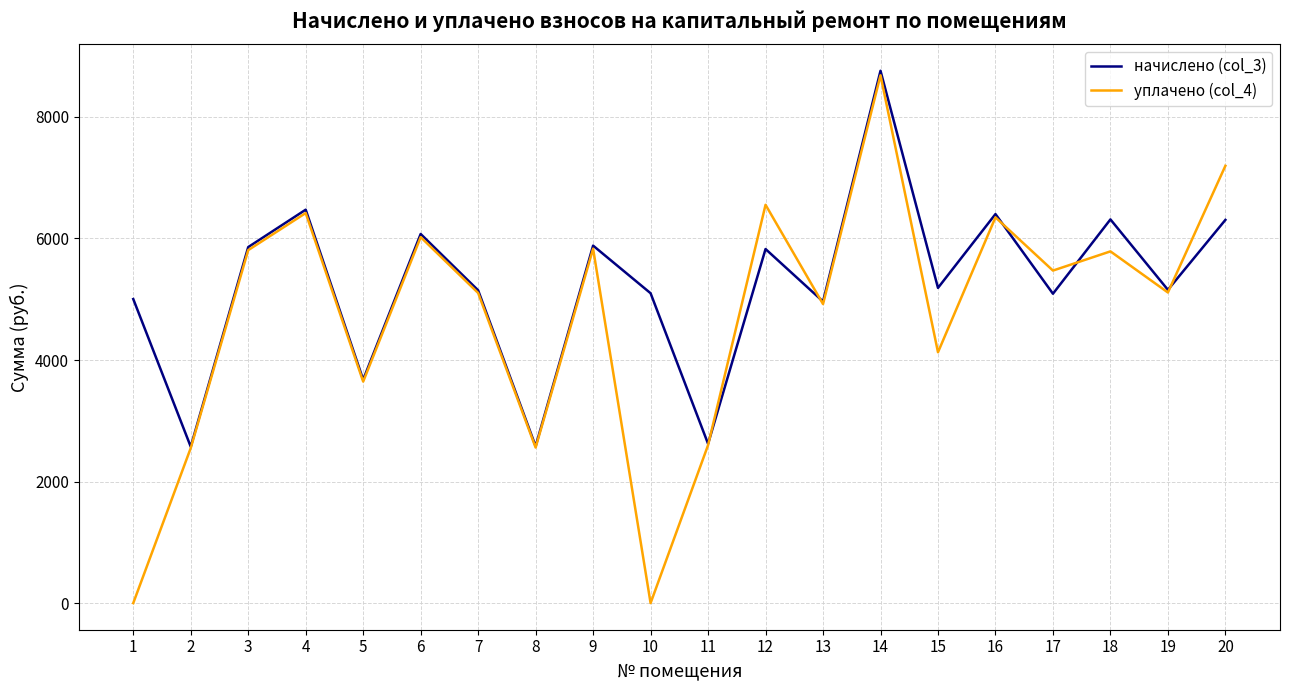

Which series has the largest total across all categories?

начислено (col_3)